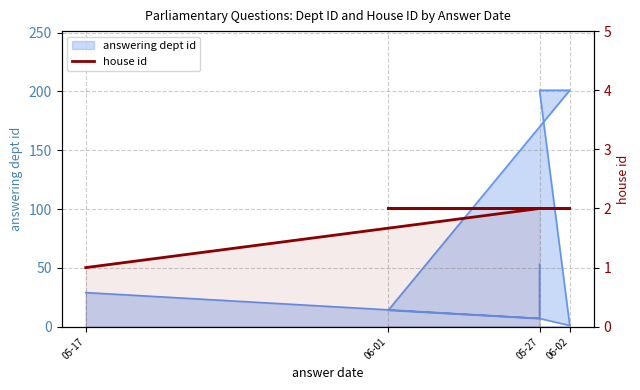

Which label corresponds to the largest value in the chart?

06-02